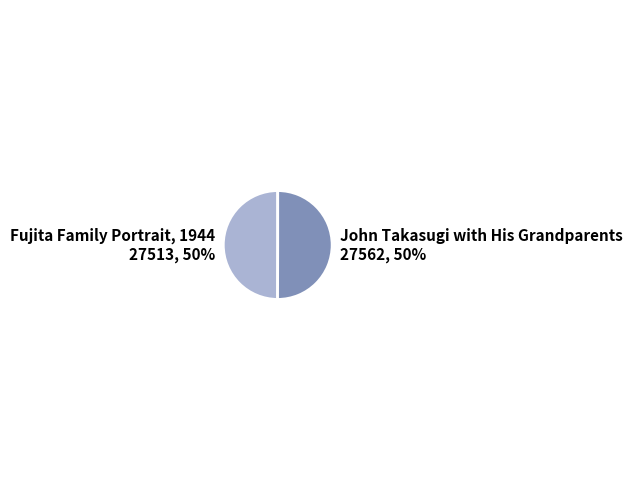

What is the ratio of the value at Fujita Family Portrait, 1944 to the value at John Takasugi with His Grandparents?

1.0